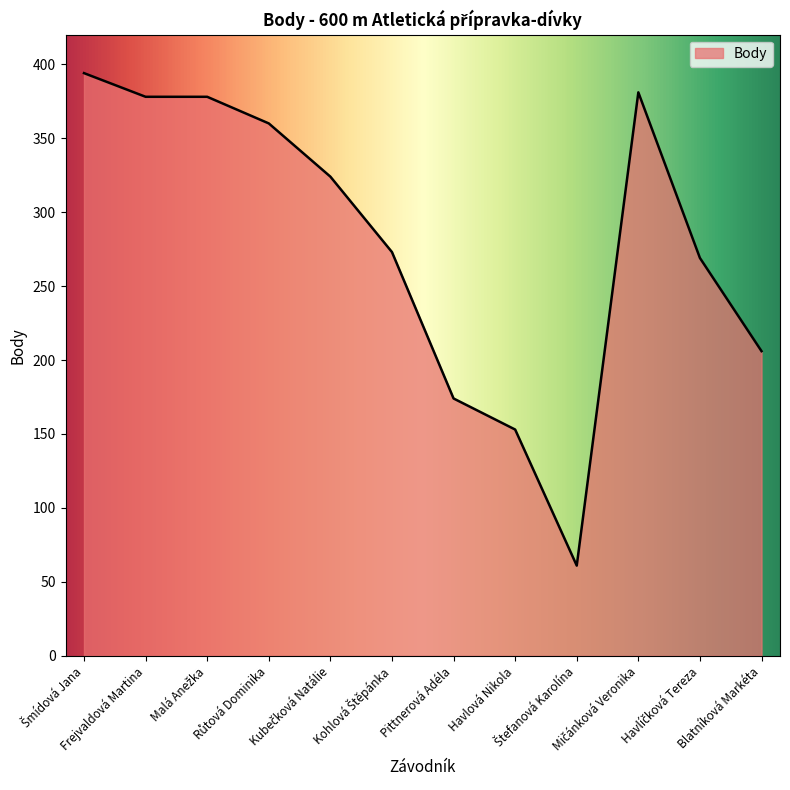

Does the chart display data point markers on the line(s)?

No